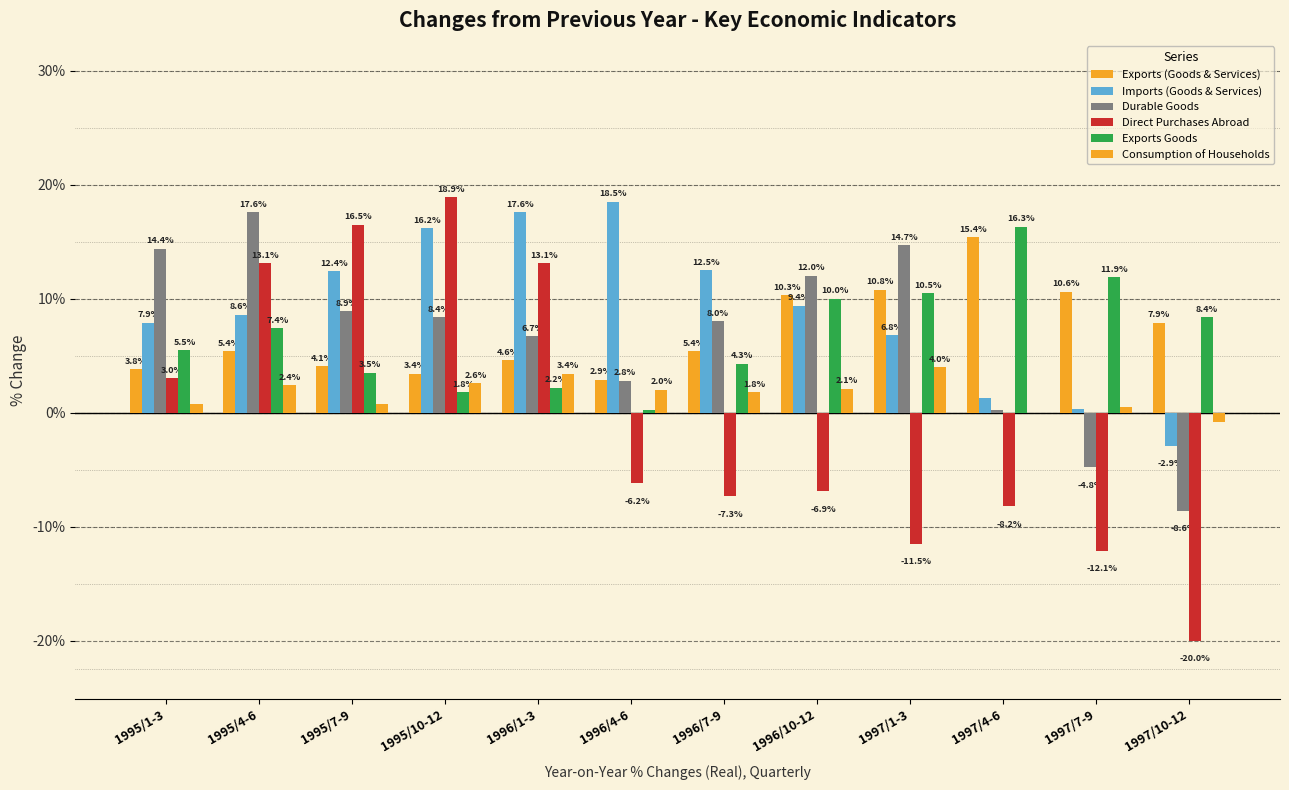

Does the chart contain stacked bars?

No